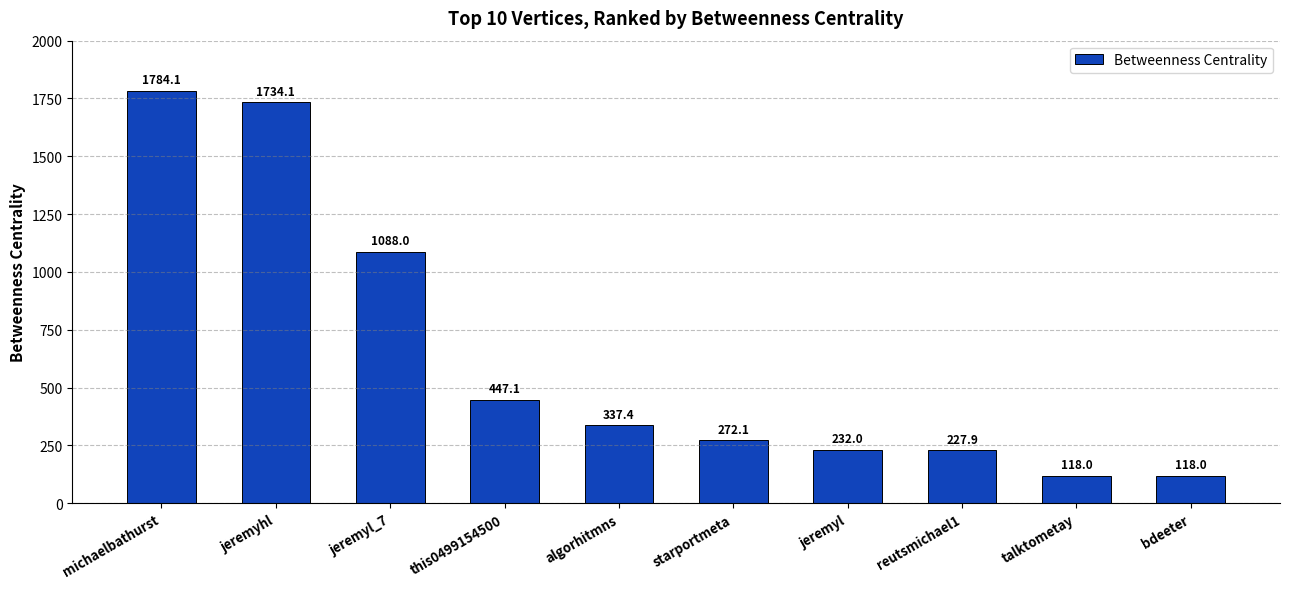

What is the minimum value shown in the chart?

118.0